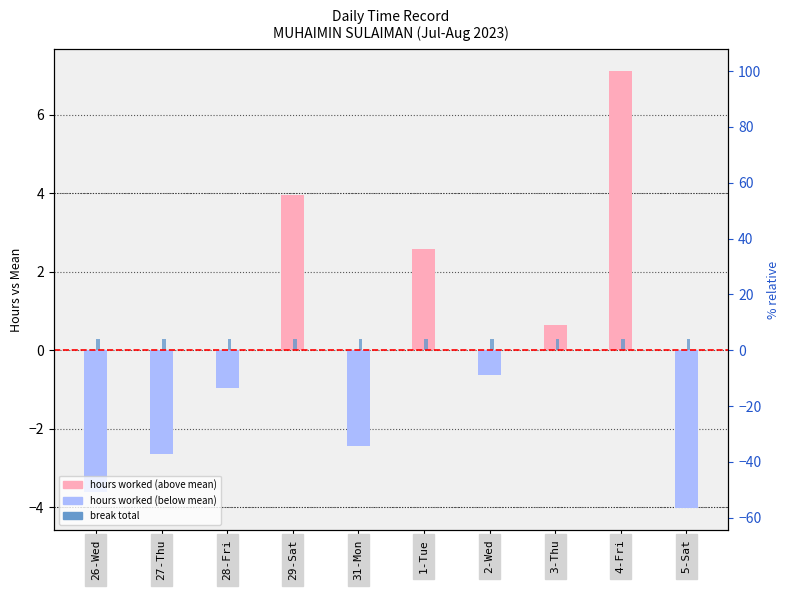

Is the value of break total at 28-Fri greater than the value of hours vs mean at 27-Thu?

Yes